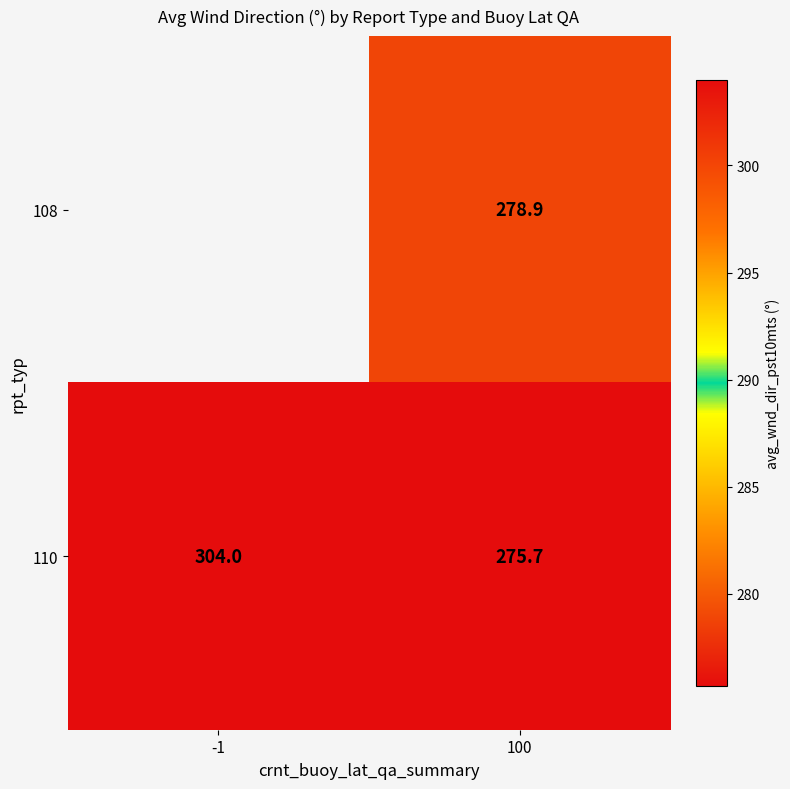

Which series has the largest range (max minus min)?

110